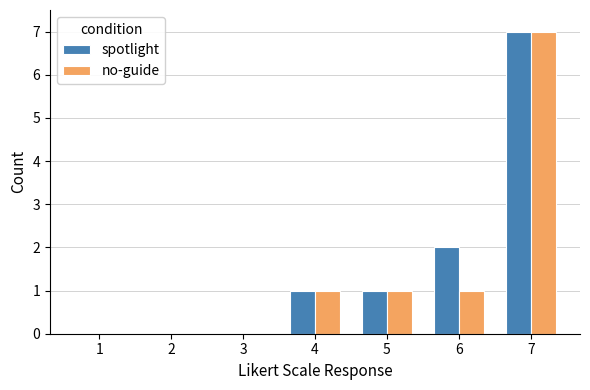

Reading left to right, list all the values displayed in this chart.

spotlight: 1=0	2=0	3=0	4=1	5=1	6=2	7=7
no-guide: 1=0	2=0	3=0	4=1	5=1	6=1	7=7